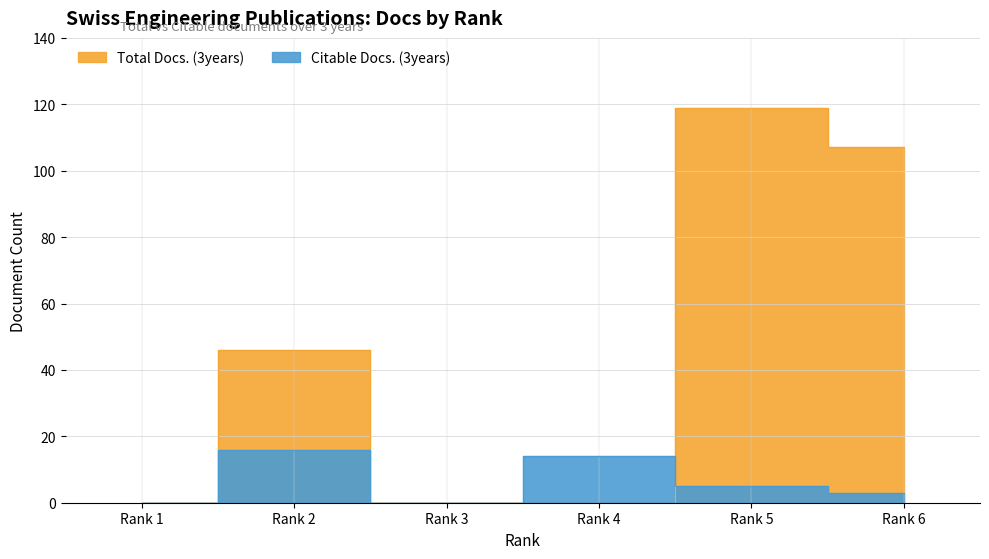

Where is Citable Docs. (3years) nearest to the value 8?

Rank 5